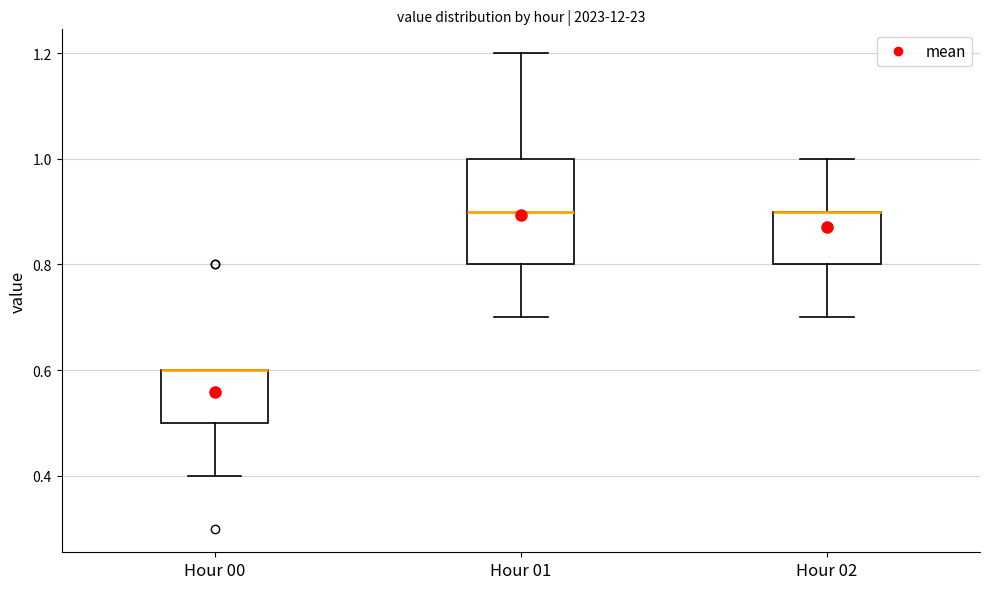

Comparing the boxes themselves (not the whiskers), which one is the tallest?

Hour 01